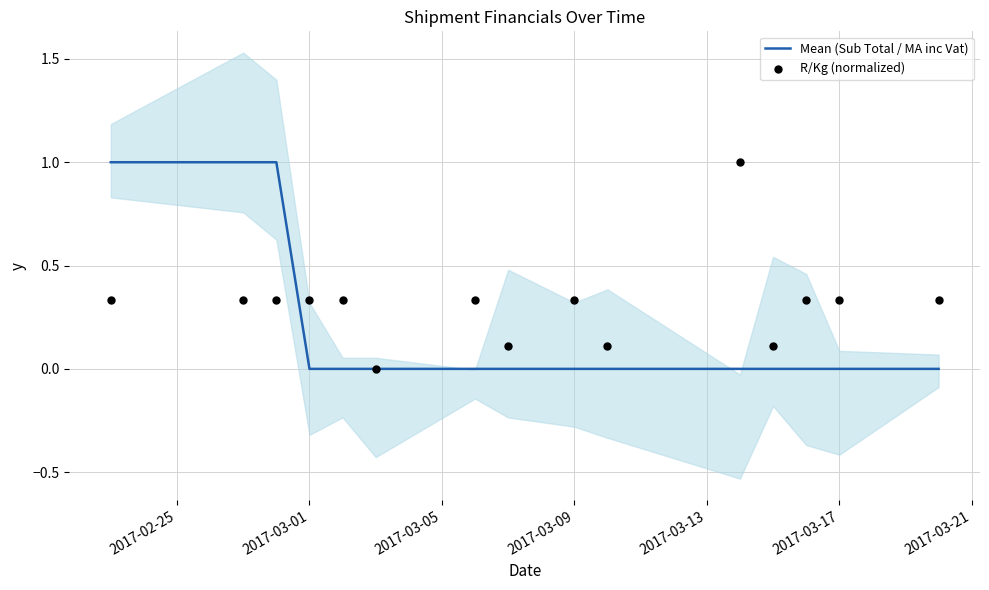

What are all the series names shown in the legend?

Mean (Sub Total / MA inc Vat), R/Kg (normalized)